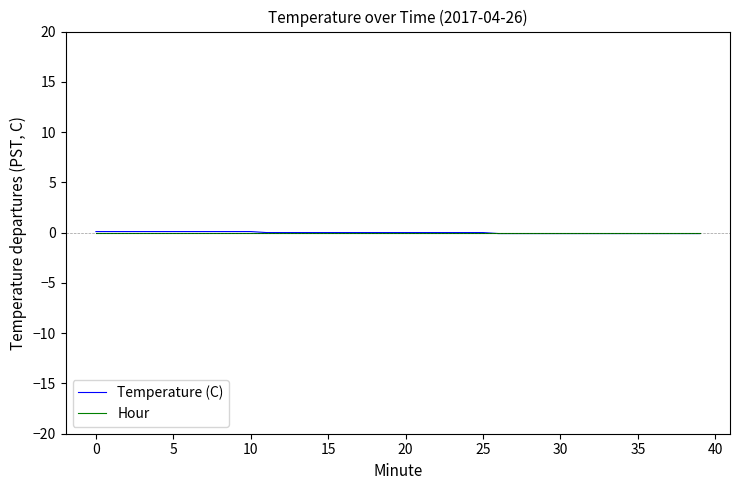

Which series has the widest spread of values?

Temperature (C)